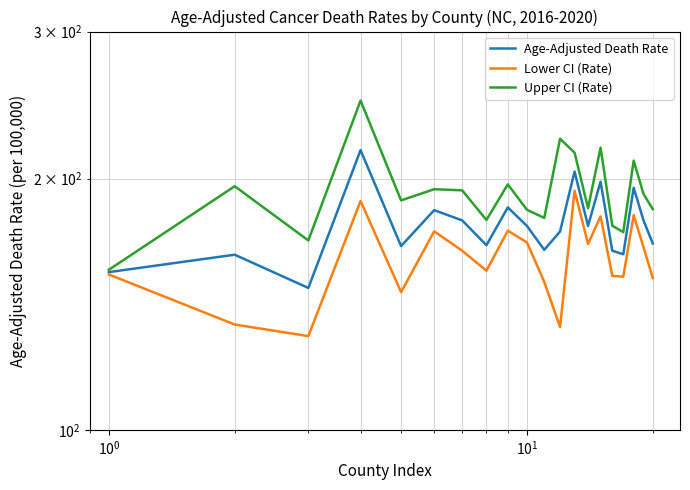

How many lines are shown in the chart?

3